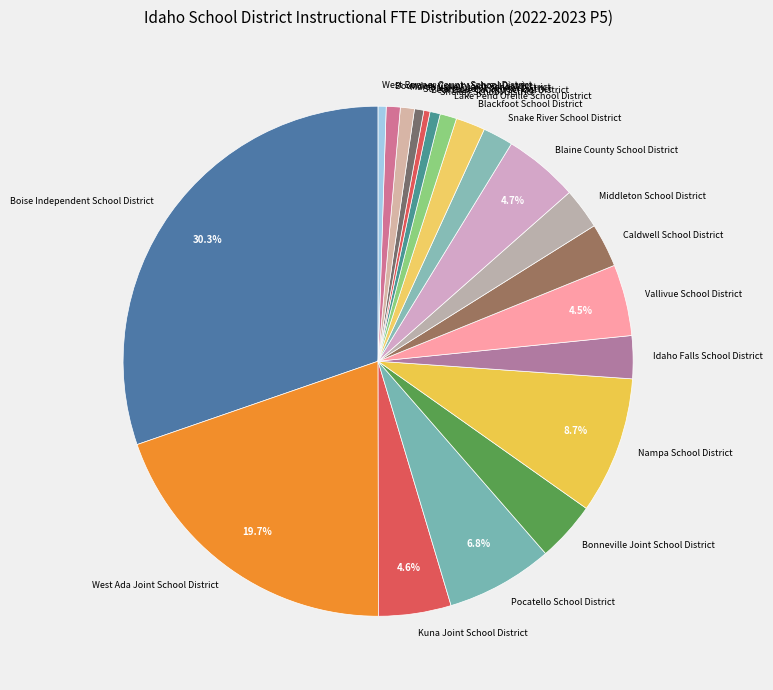

Which category has the biggest portion of the pie?

Boise Independent School District